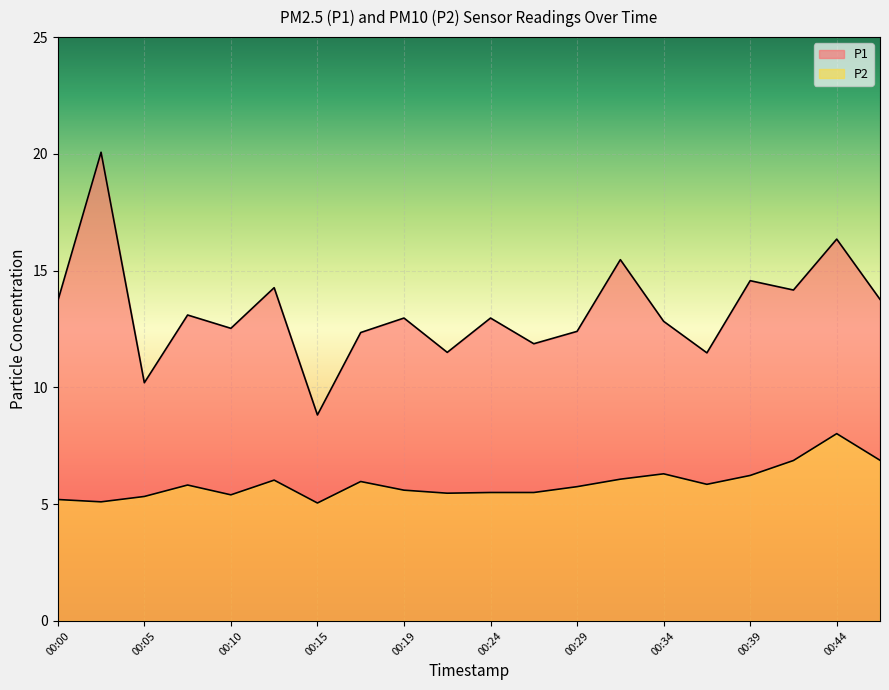

Read the P2 value at 00:44.

8.0